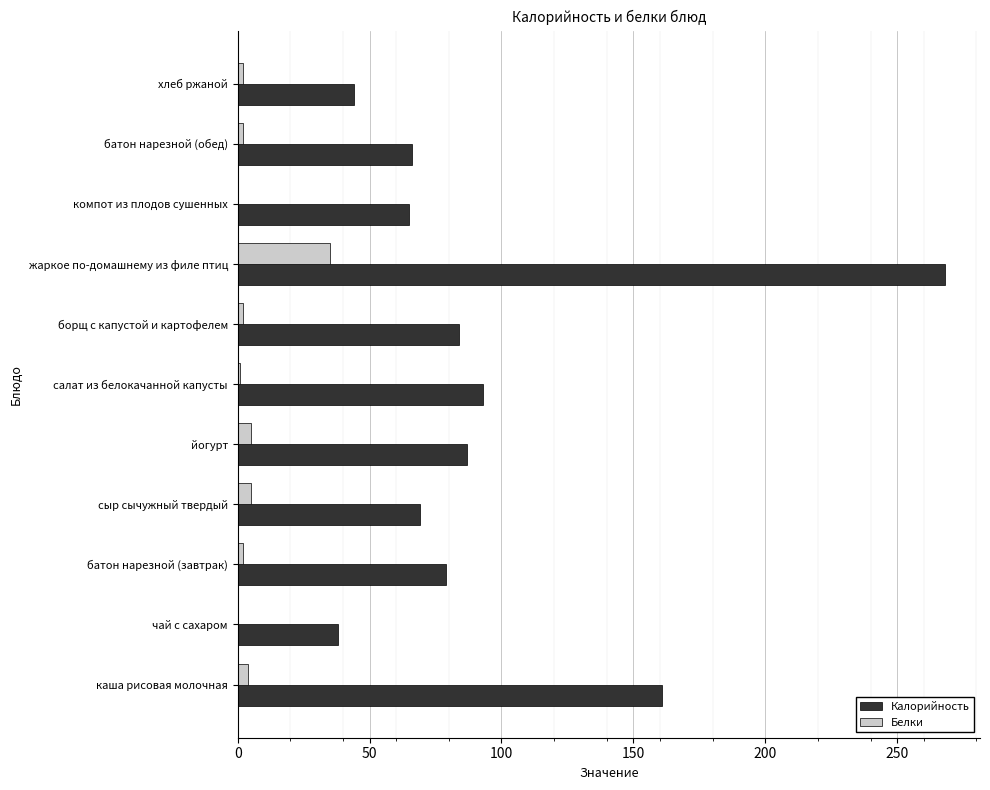

What is the sum of all Калорийность values?

1054